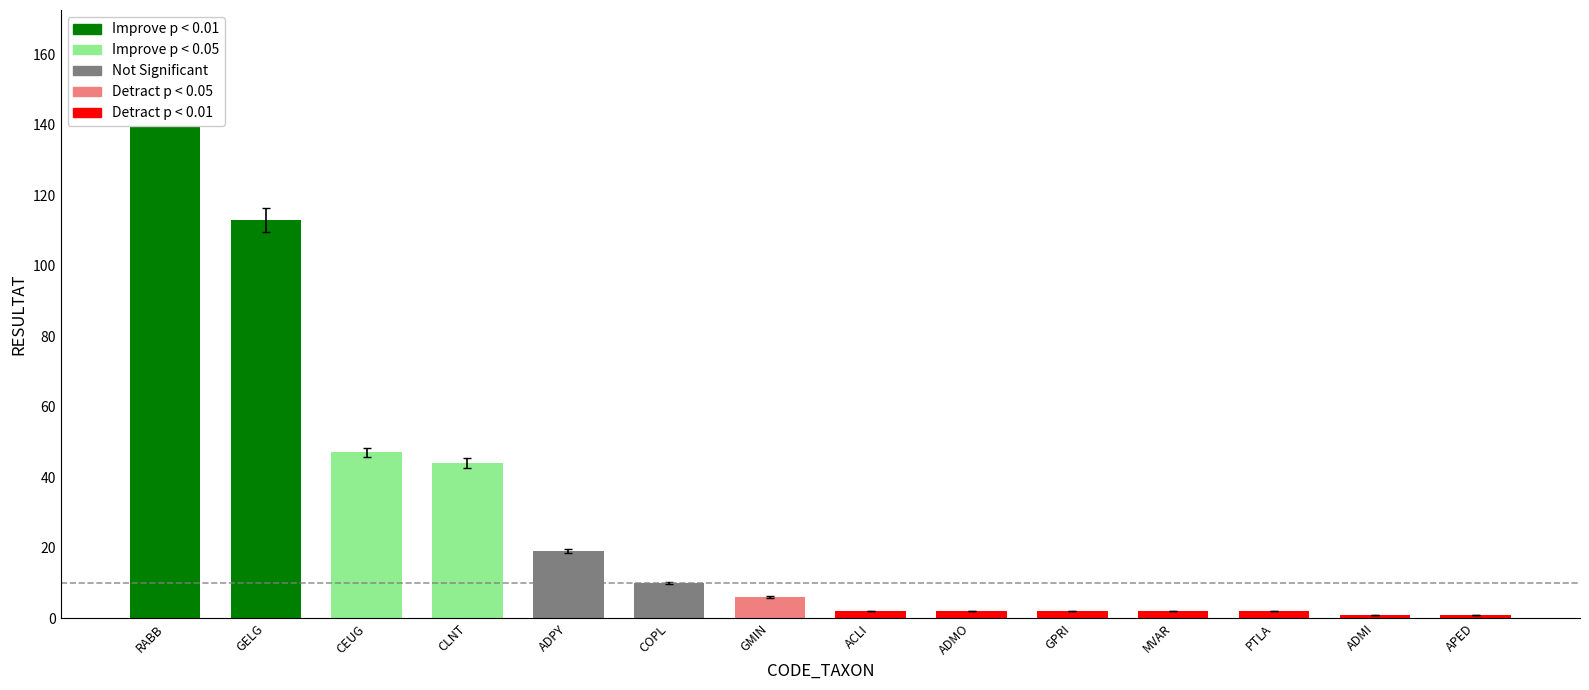

Reading left to right, transcribe all the data shown in this chart.

RABB=150	GELG=113	CEUG=47	CLNT=44	ADPY=19	COPL=10	GMIN=6	ACLI=2	ADMO=2	GPRI=2	MVAR=2	PTLA=2	ADMI=1	APED=1